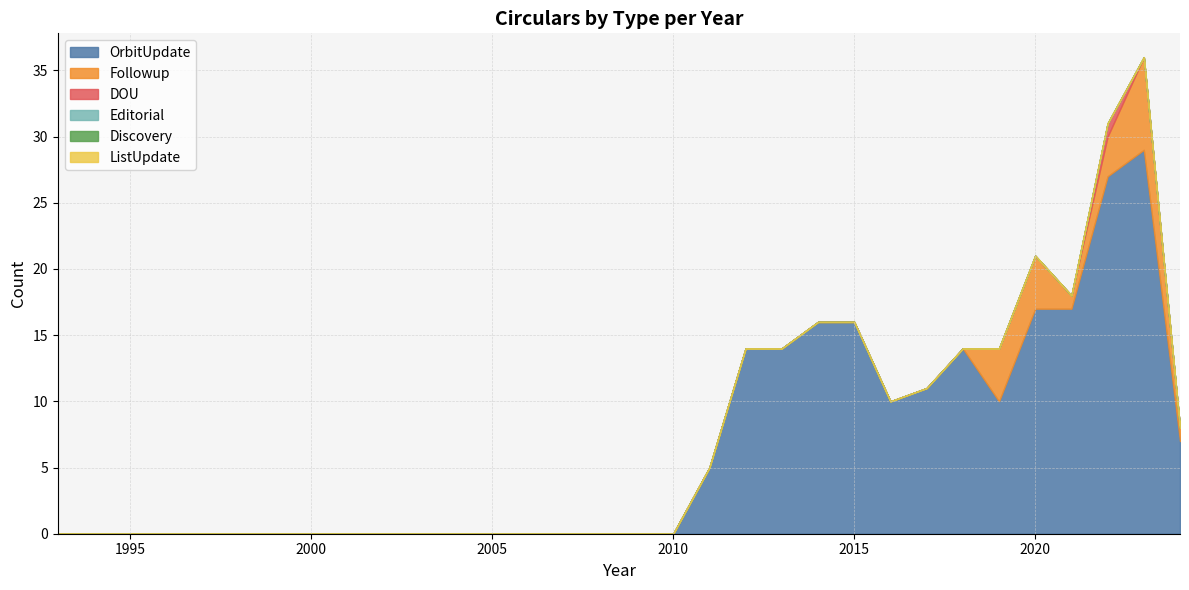

True or false: Editorial and Followup cross at least once.

False